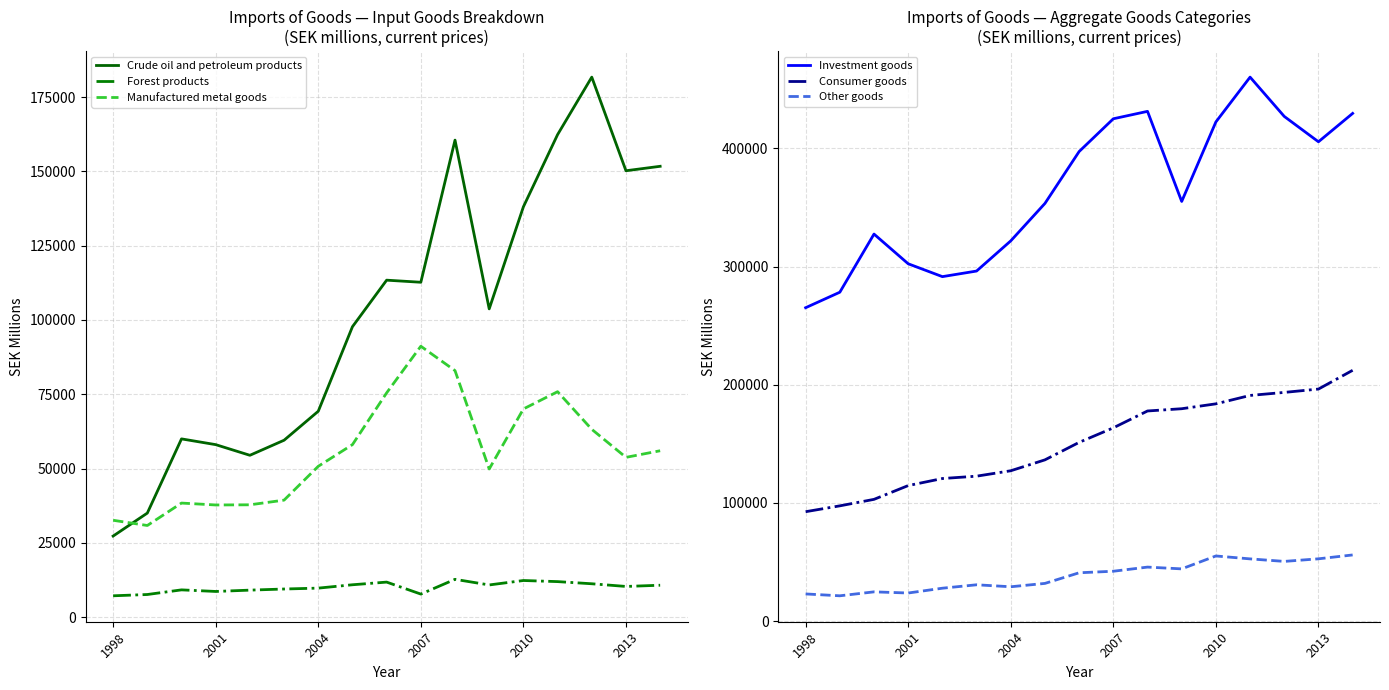

At 13, list the series in order from smallest to largest.

Forest products, Other goods, Manufactured metal goods, Crude oil and petroleum products, Consumer goods, Investment goods